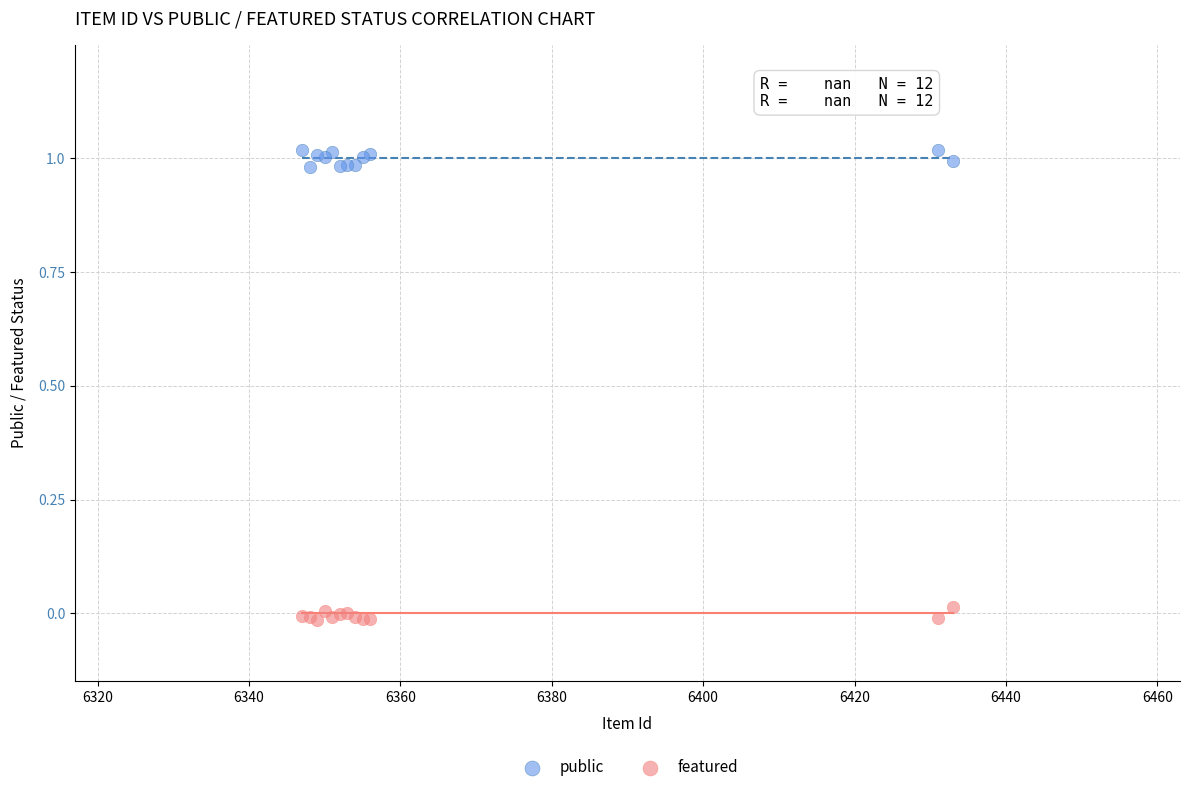

Which series reaches the maximum Y coordinate?

public